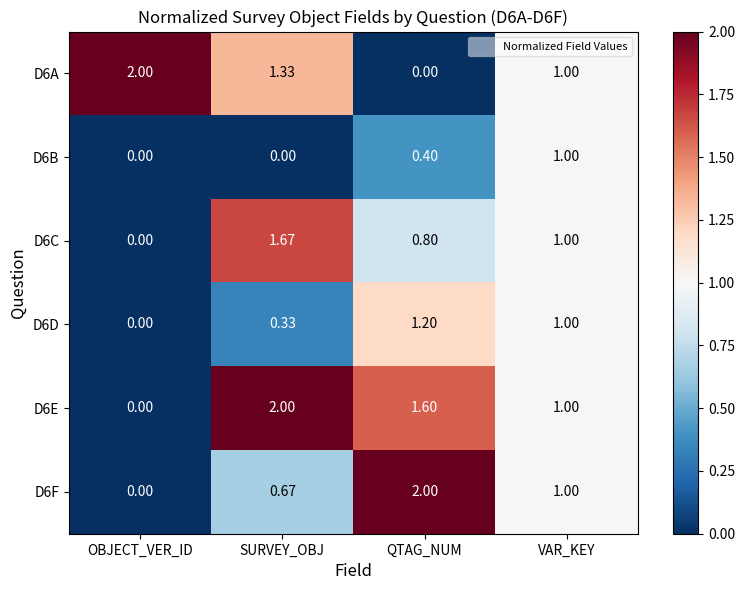

Is the value of D6B at VAR_KEY greater than the value of D6D at QTAG_NUM?

No